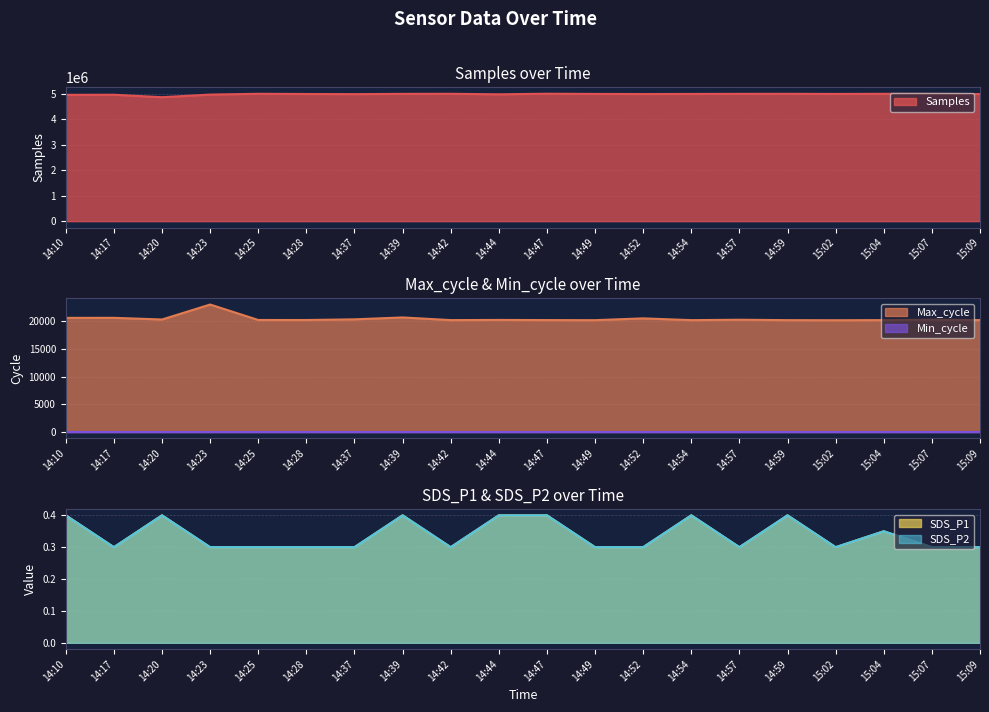

The value of Samples at 14:23 is 4968802. True or false?

True